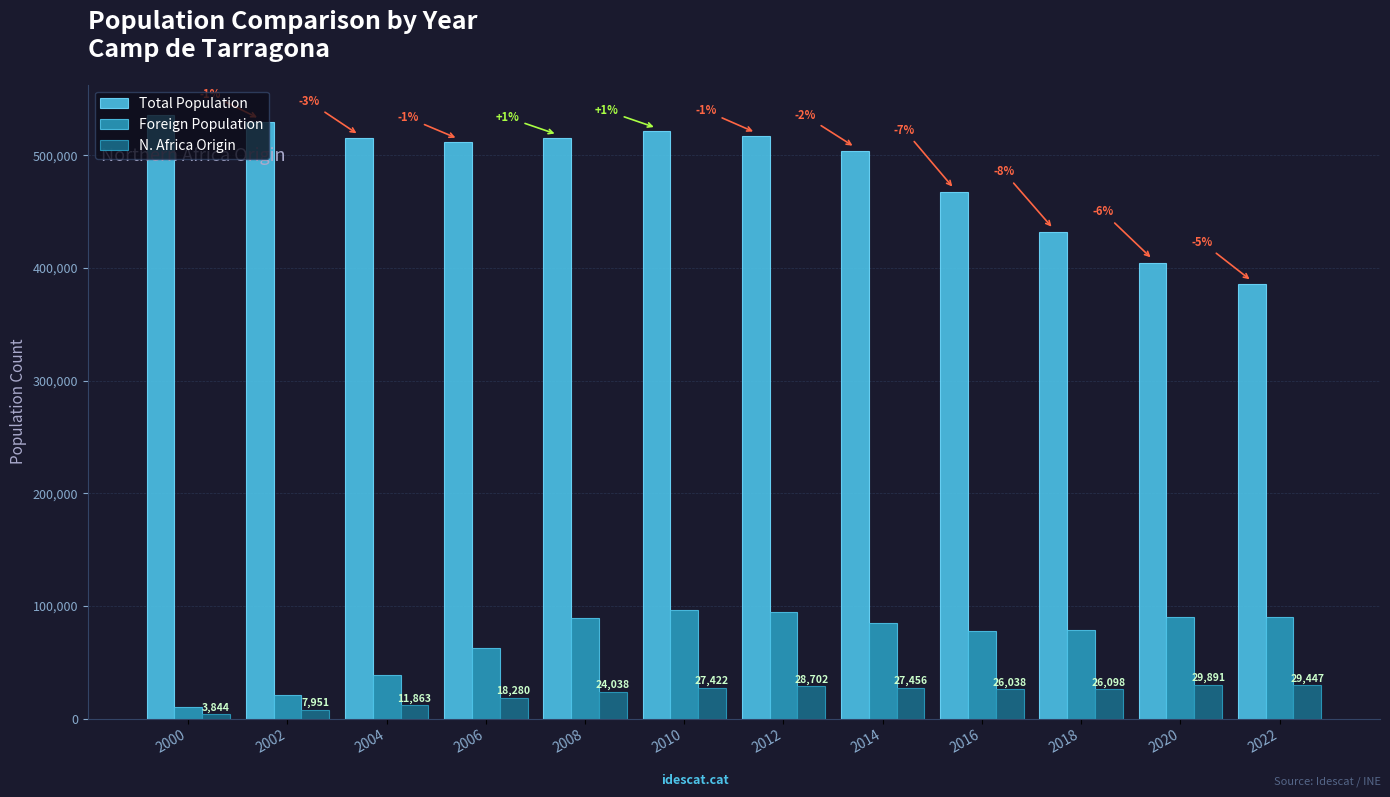

Where does the N. Africa Origin series first go above 26098?

2010